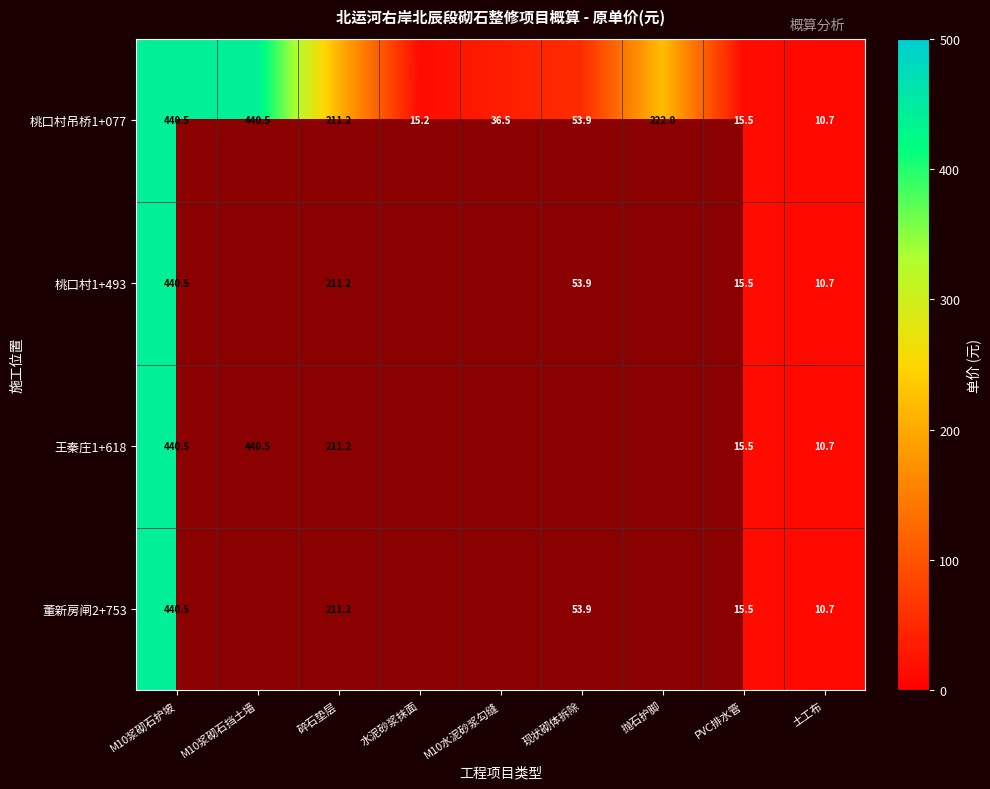

How many data points does each series have?

9